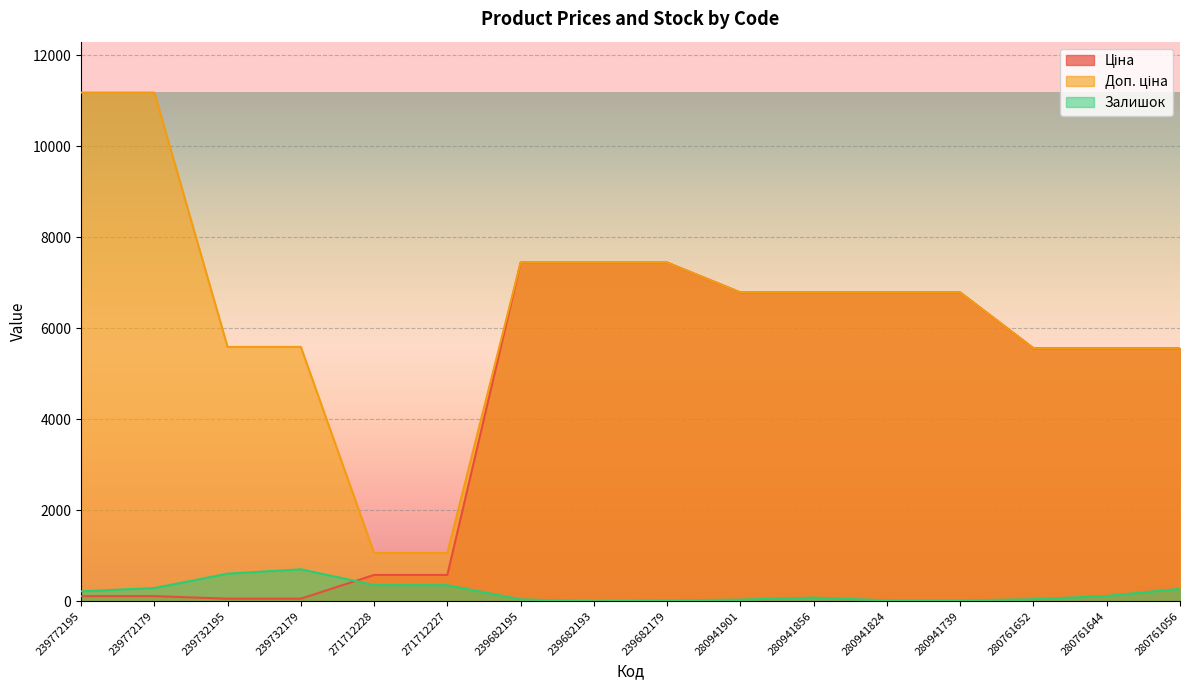

Reading left to right, transcribe all the data shown in this chart.

Ціна: 239772195=111.8	239772179=111.8	239732195=55.9	239732179=55.9	271712228=578.1	271712227=578.1	239682195=7444.6	239682193=7444.6	239682179=7444.6	280941901=6787.1	280941856=6787.1	280941824=6787.1	280941739=6787.1	280761652=5560.3	280761644=5560.3	280761056=5560.3
Доп. ціна: 239772195=11182.0	239772179=11182.0	239732195=5591.0	239732179=5591.0	271712228=1060.0	271712227=1060.0	239682195=7444.6	239682193=7444.6	239682179=7444.6	280941901=6787.1	280941856=6787.1	280941824=6787.1	280941739=6787.1	280761652=5560.3	280761644=5560.3	280761056=5560.3
Залишок: 239772195=218.0	239772179=290.0	239732195=606.0	239732179=702.0	271712228=357.0	271712227=353.0	239682195=40.0	239682193=0.0	239682179=17.0	280941901=35.0	280941856=79.0	280941824=20.0	280941739=16.0	280761652=44.0	280761644=116.0	280761056=273.0